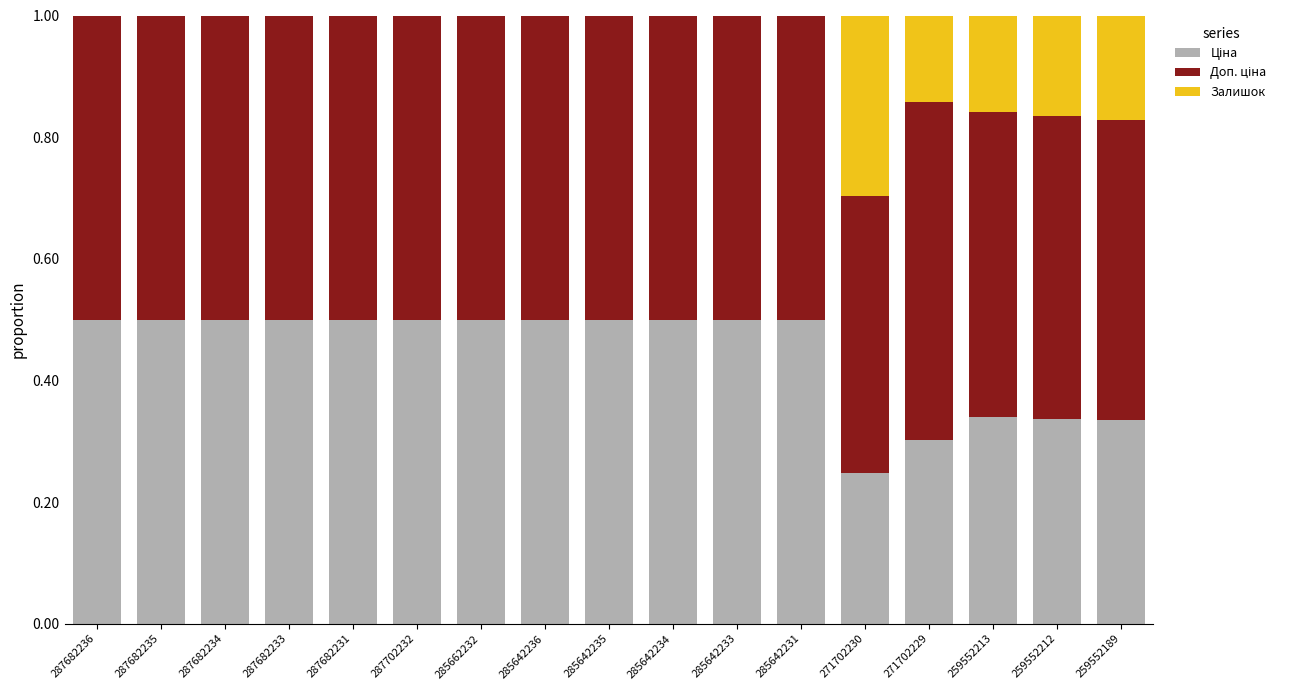

How many series are shown in this chart?

3